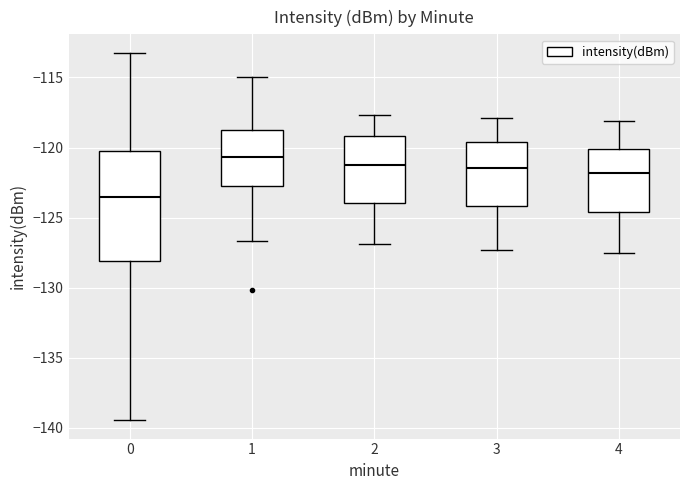

Which box has the highest median line?

1